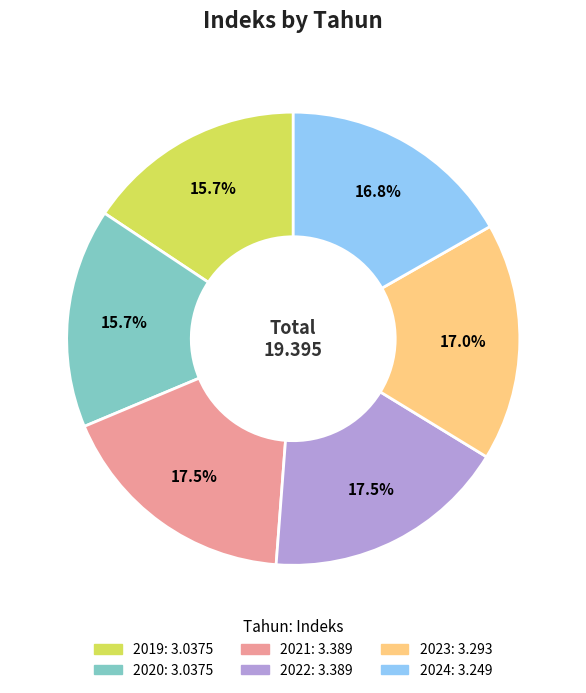

How many slices are in this pie chart?

6